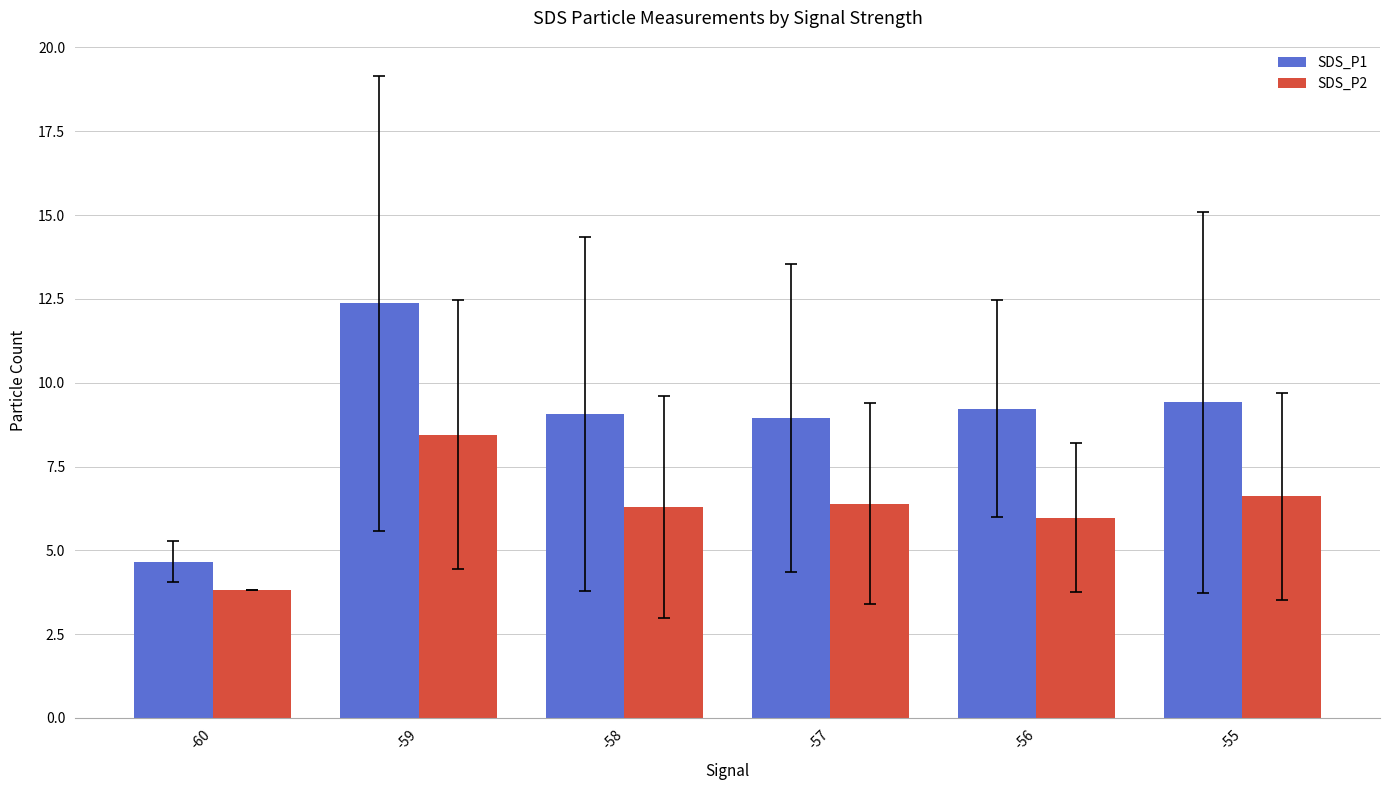

List the series in order of their peak value, lowest first.

SDS_P2, SDS_P1